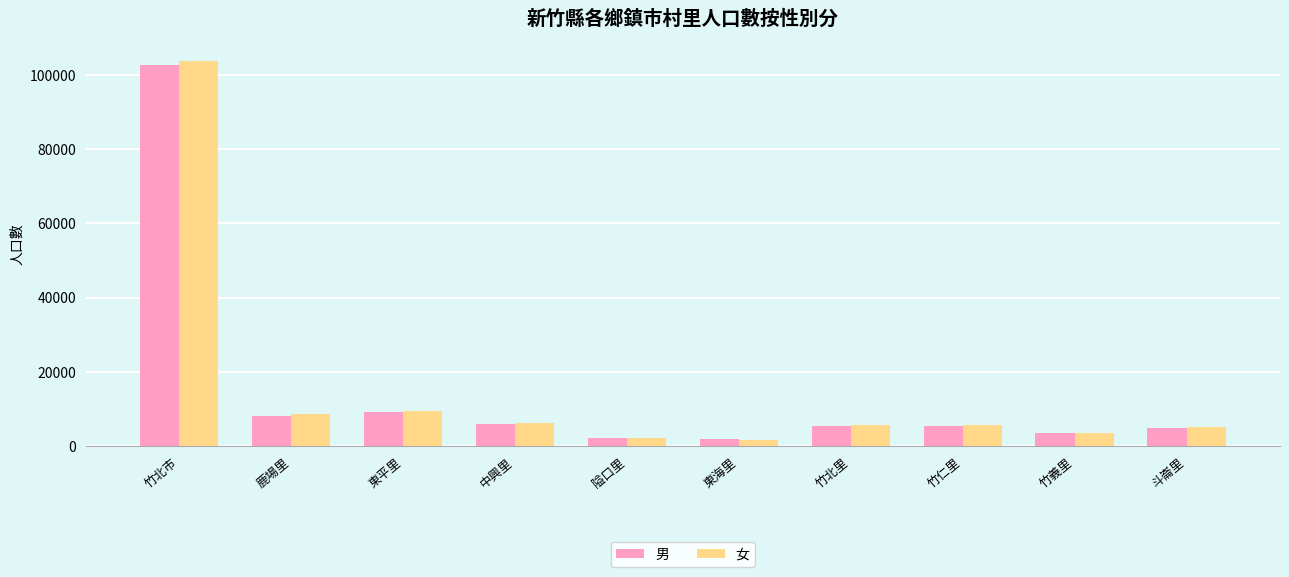

What is the label of the 5th bar from the left?

隘口里